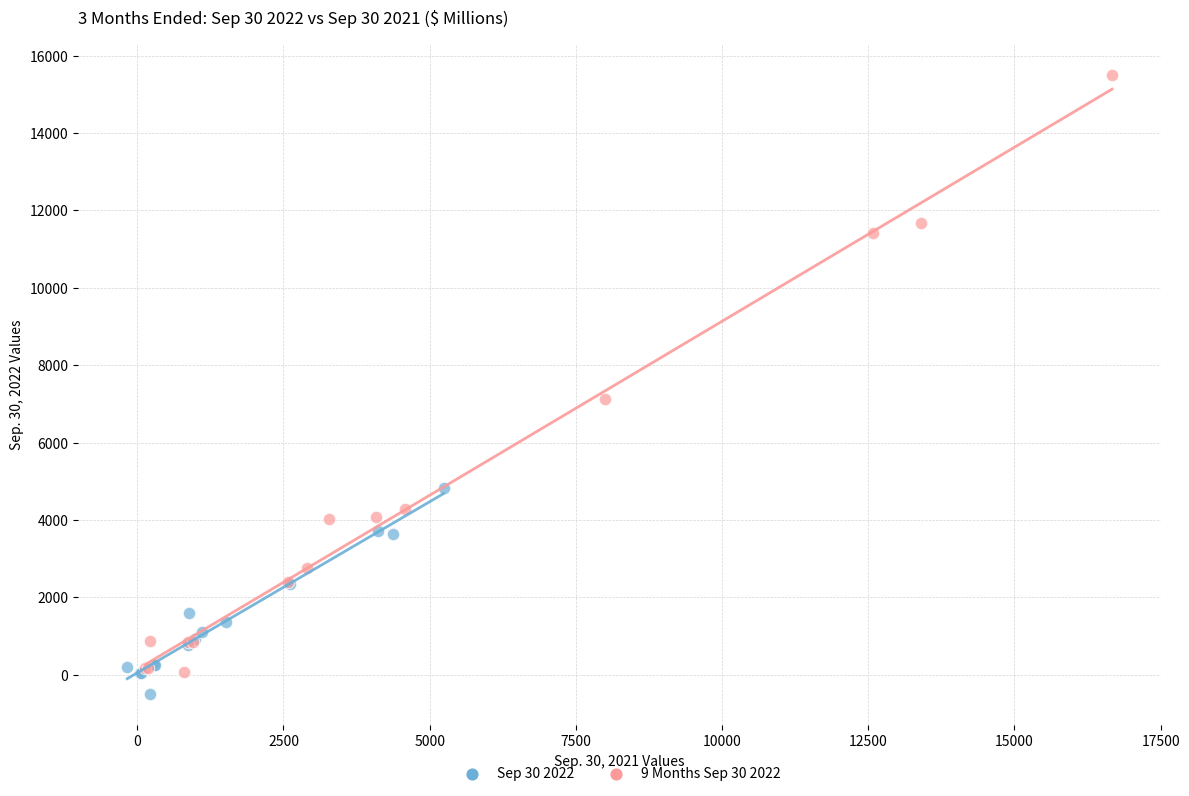

What are all the series names shown in the legend?

Sep 30 2022, 9 Months Sep 30 2022